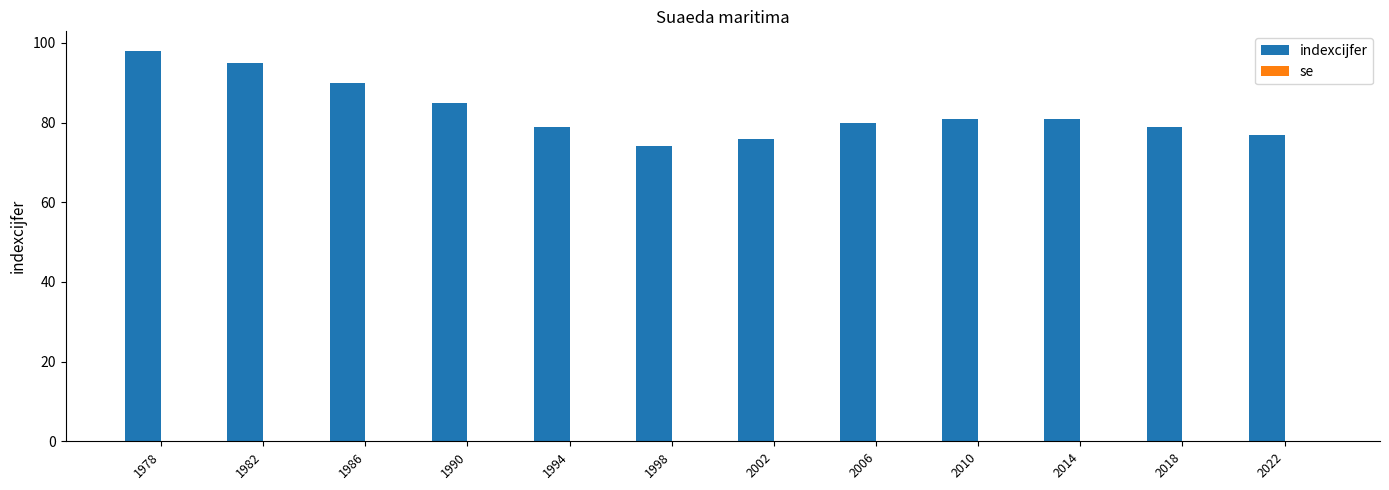

Reading left to right, what are all the values shown in this chart?

98	95	90	85	79	74	76	80	81	81	79	77